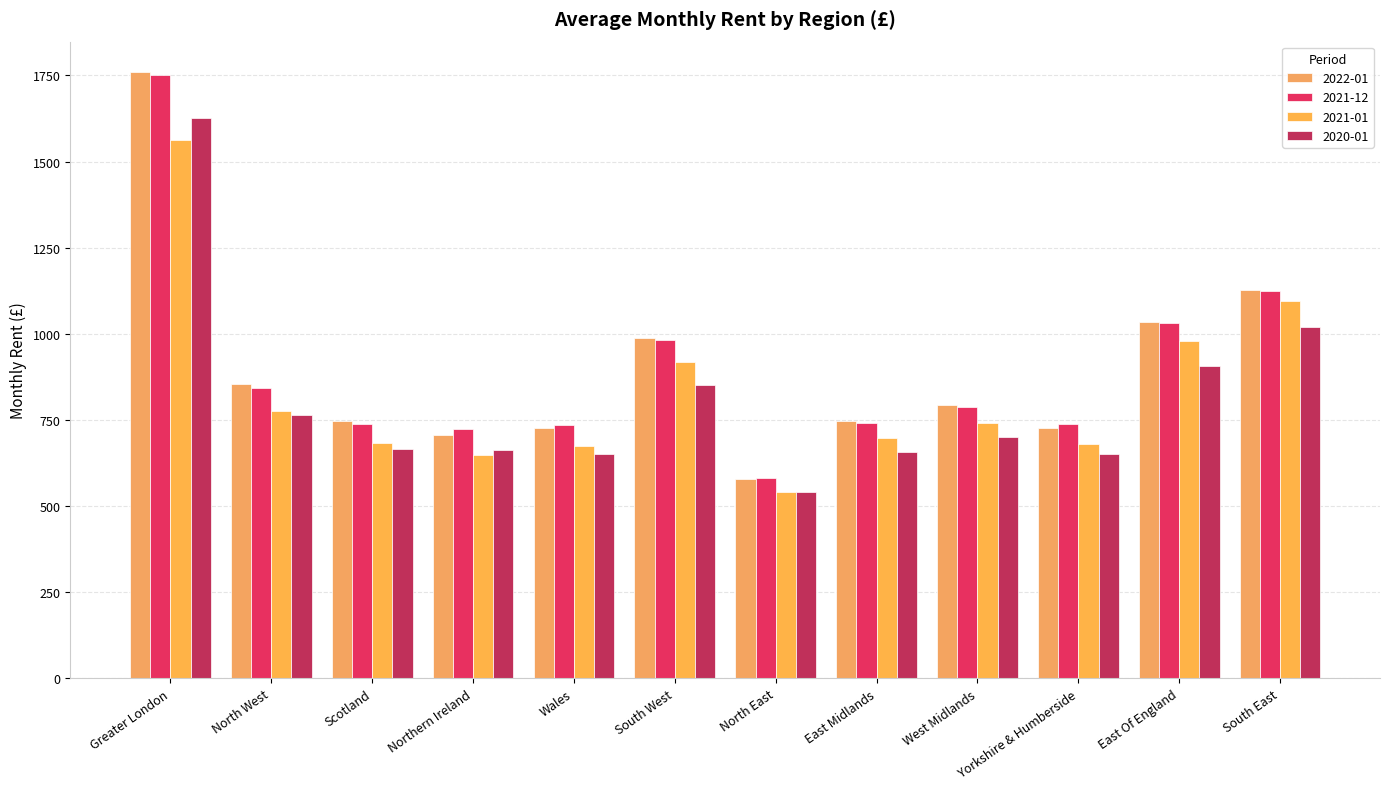

Is the value of 2021-01 at East Of England greater than the value of 2021-12 at Scotland?

Yes